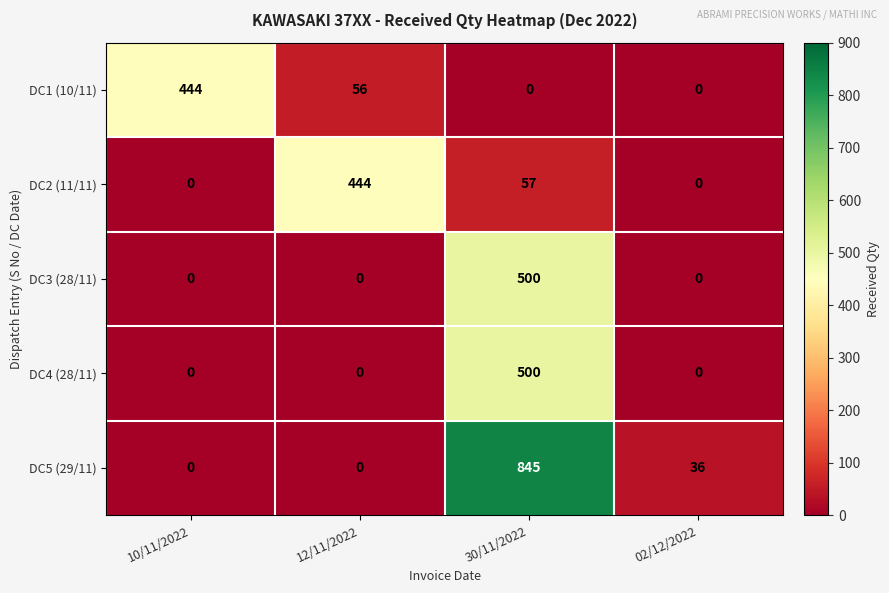

Is it true that DC4 (28/11) equals 500 at 30/11/2022?

True